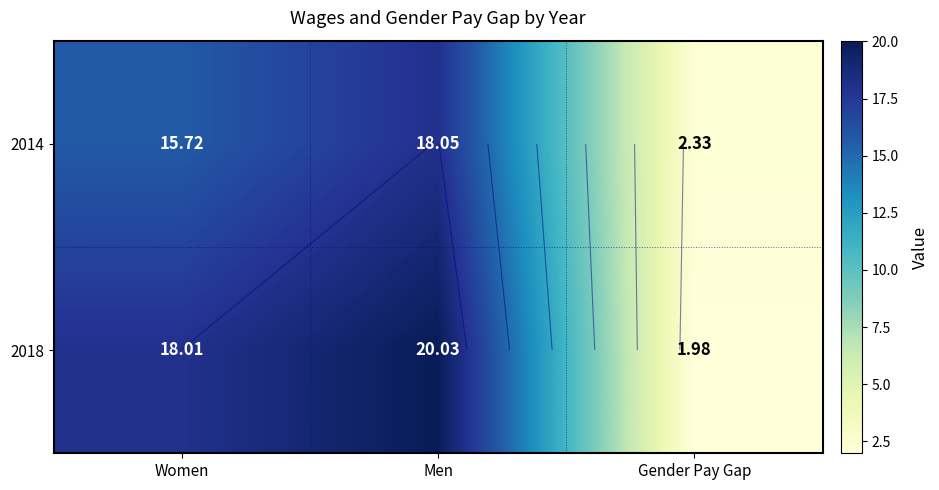

Which category has the highest value across all series?

Men